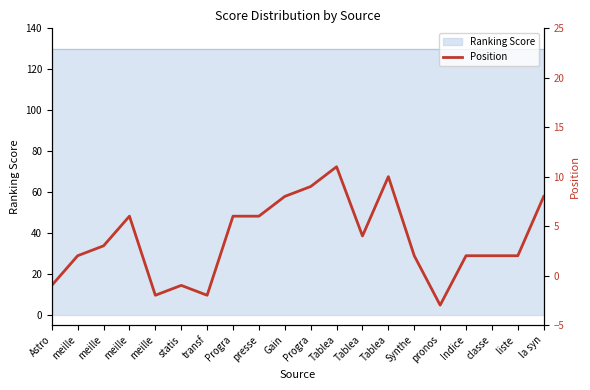

True or false: the data shows 2 at liste .

True